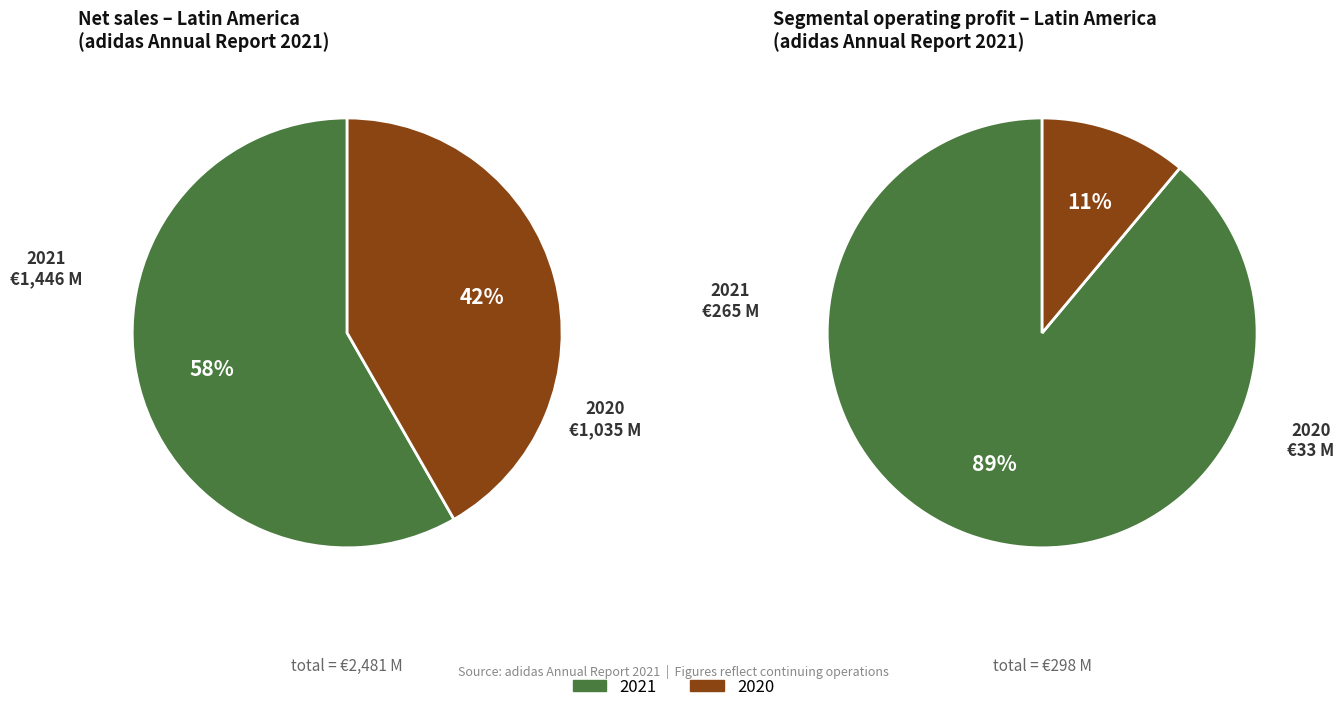

Rank the series by their maximum value, from lowest to highest.

Segmental operating profit, Net sales